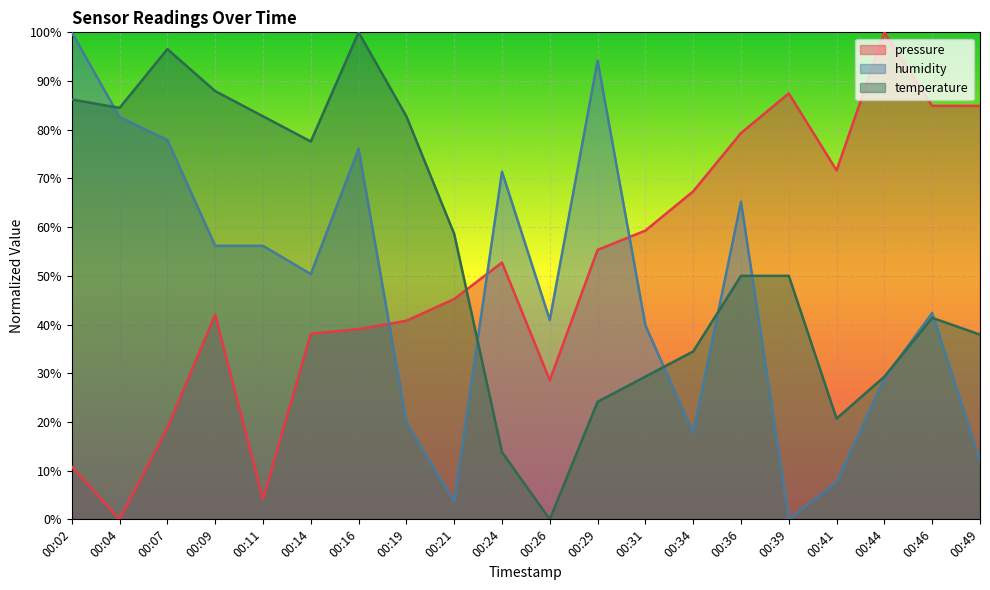

At which label does humidity reach its peak?

00:02